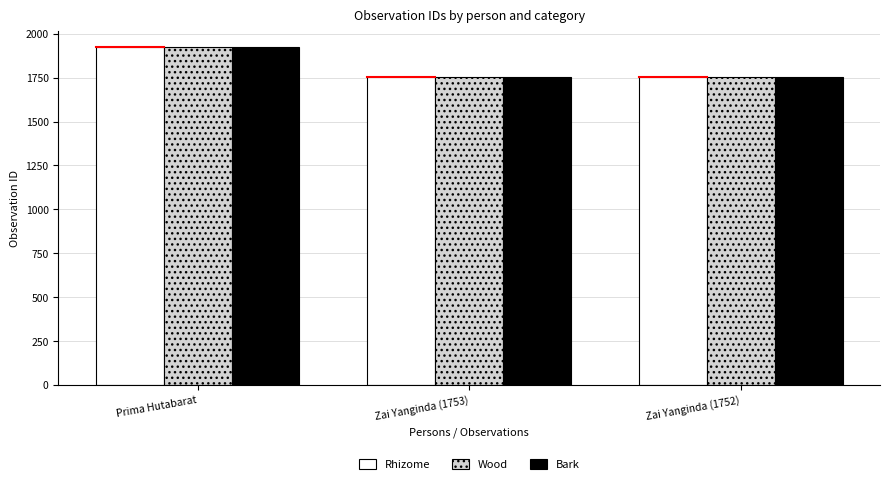

What is the difference between the Bark values at Zai Yanginda (1752) and Prima Hutabarat?

170